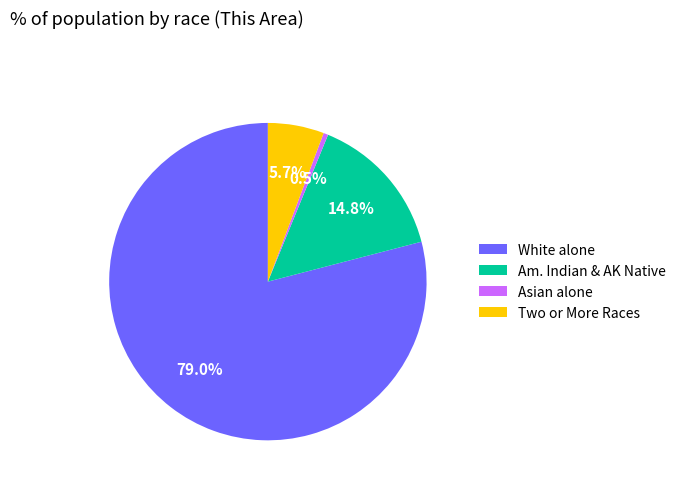

Is it true that Asian alone is 7% of the pie?

False